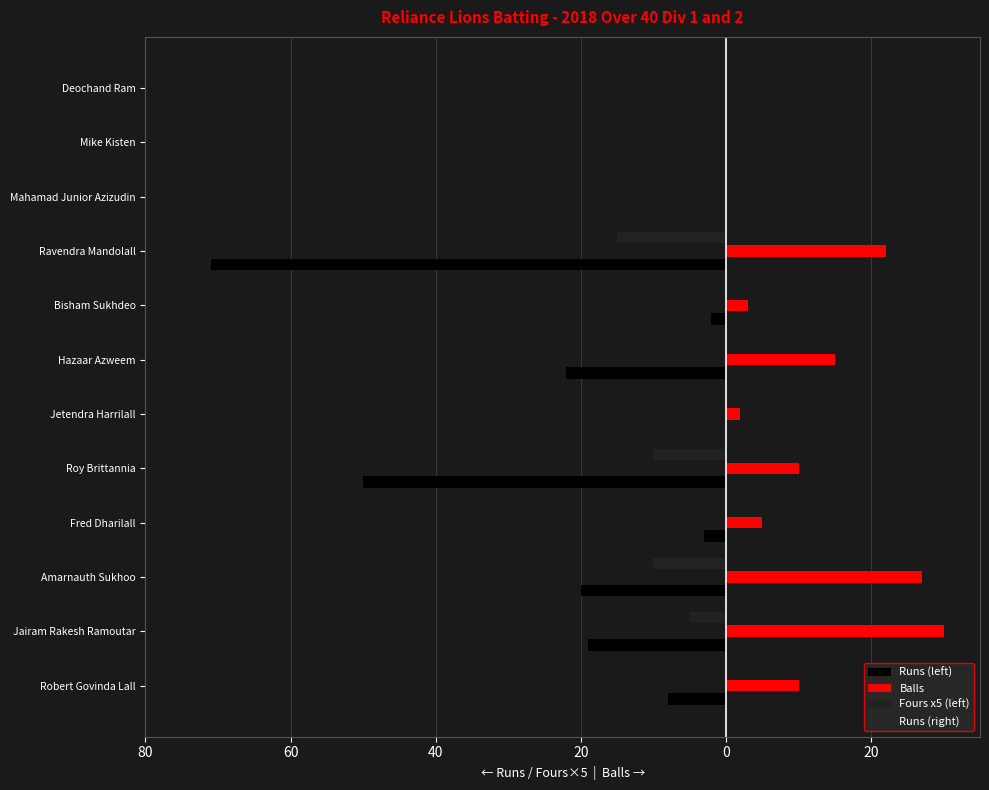

Does the chart contain any negative values?

Yes